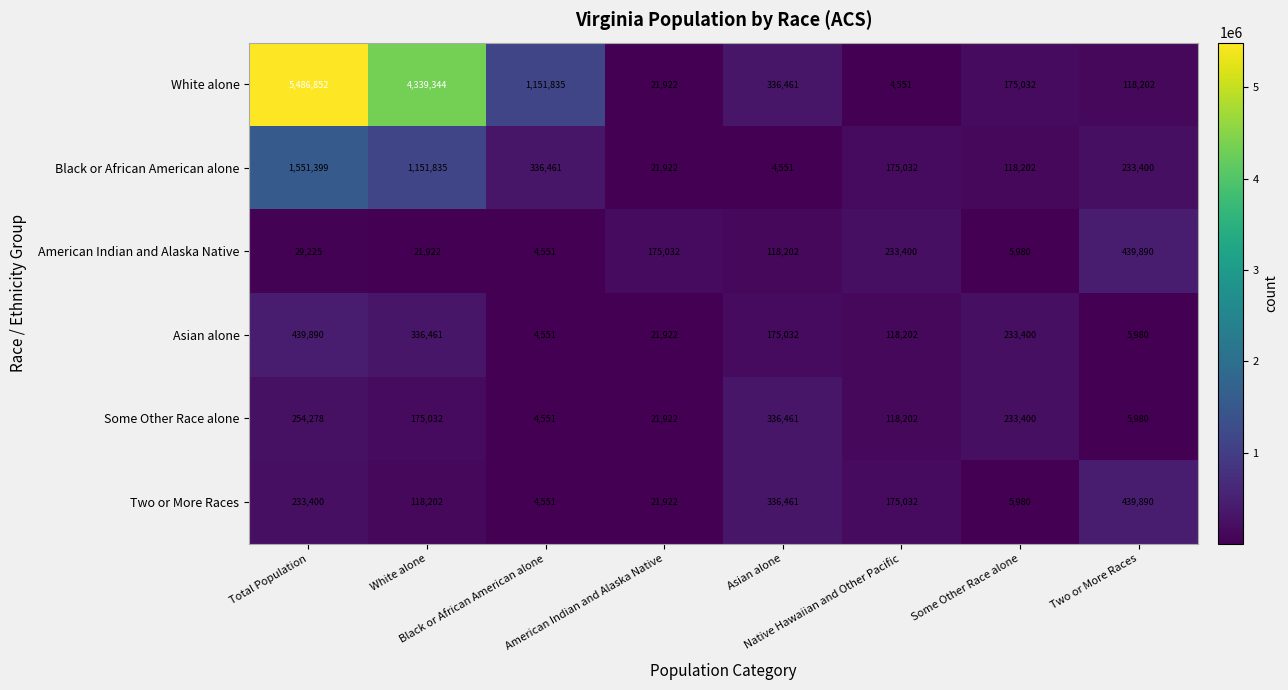

At which category is the sum across all series the highest?

Total Population